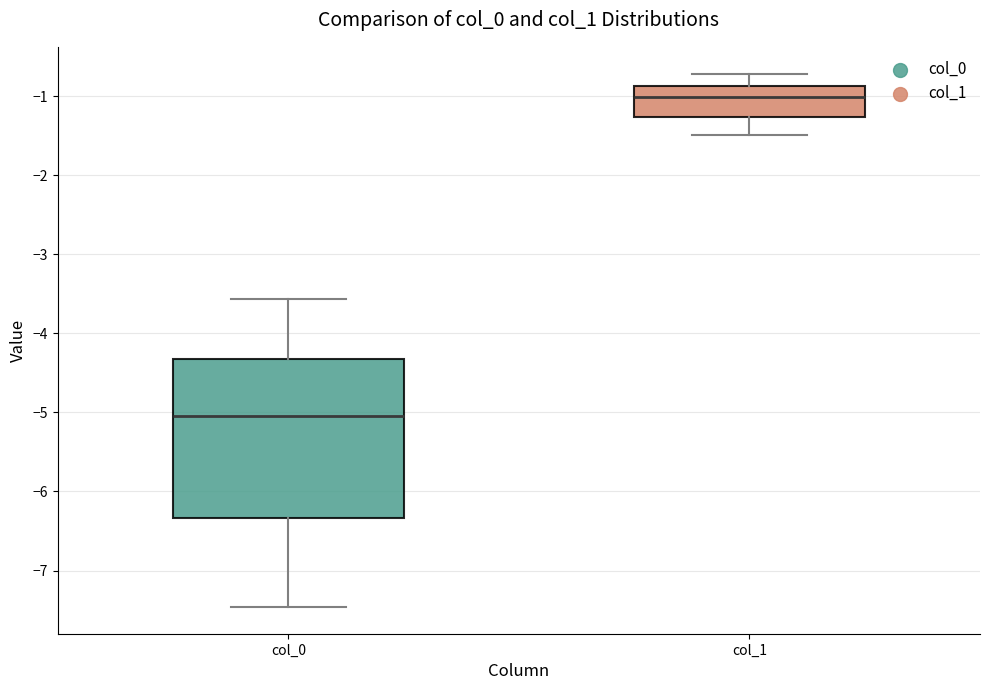

Reading left to right, read every box against the y-axis: the position of its median line, the range the box covers, and the ends of its whiskers. The values are not printed on the chart, so give them approximately, as read against the axis.

col_0: median -5.0, box -6.3 to -4.3, whiskers -7.5 to -3.6
col_1: median -1.0, box -1.3 to -0.9, whiskers -1.5 to -0.7